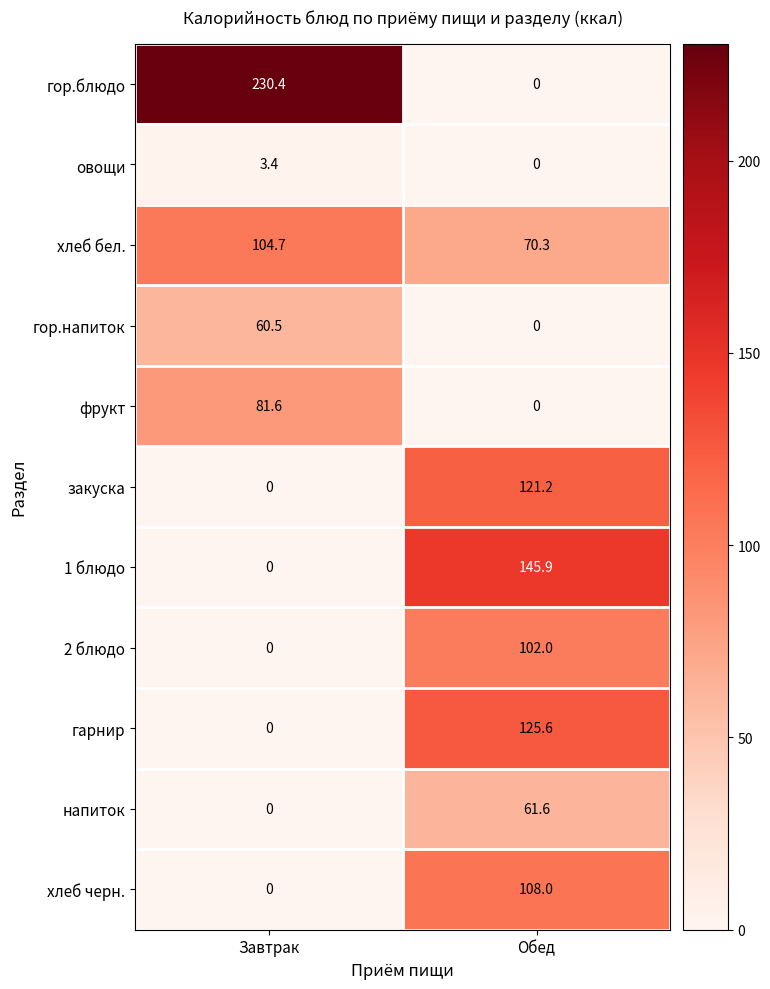

How many categories are shown in the chart?

2